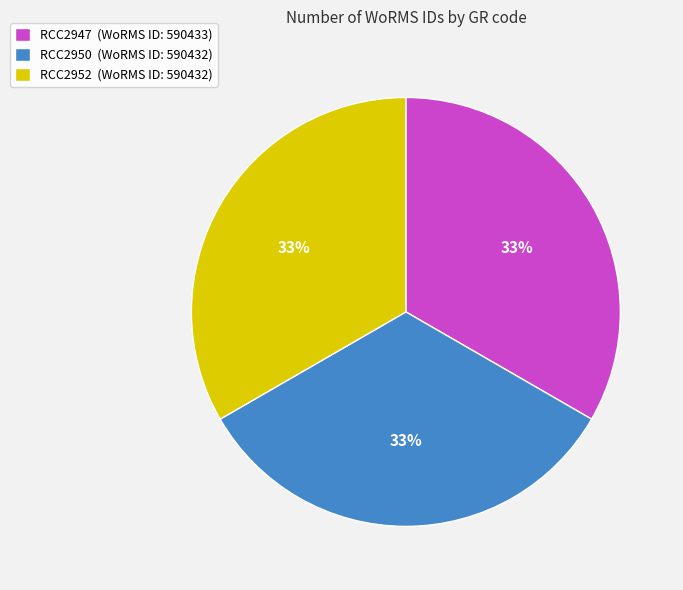

What is the ratio of the value at RCC2947 (WoRMS ID: 590433) to the value at RCC2952 (WoRMS ID: 590432)?

1.0